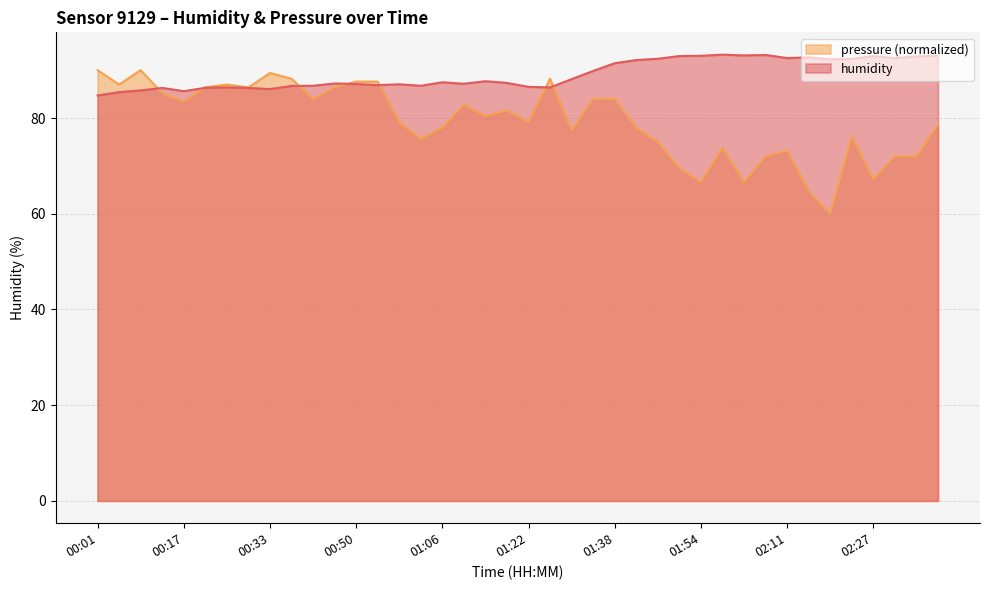

Rank the series at 02:19 from highest to lowest value.

humidity, pressure